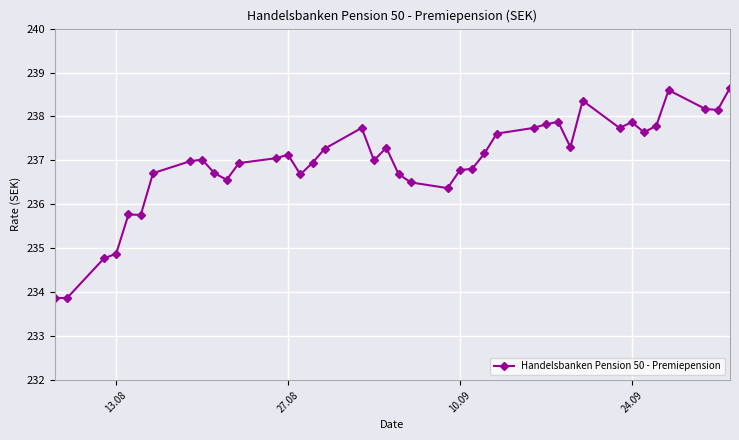

What is the difference between the second highest and minimum values?

4.7